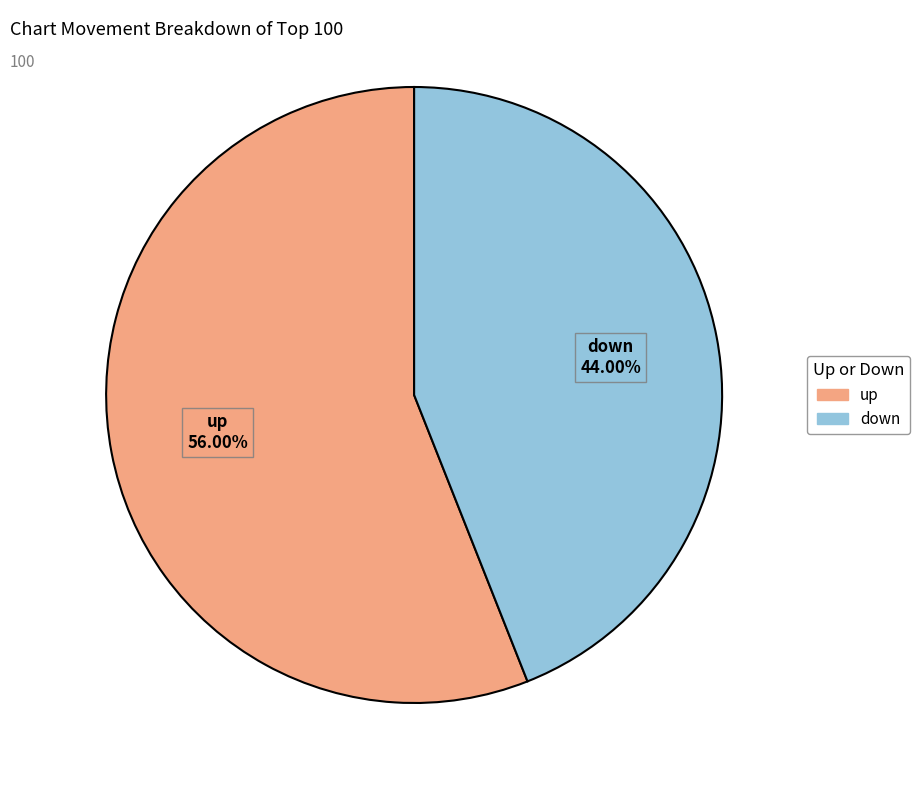

What is the ratio of the value at down to the value at up?

0.8